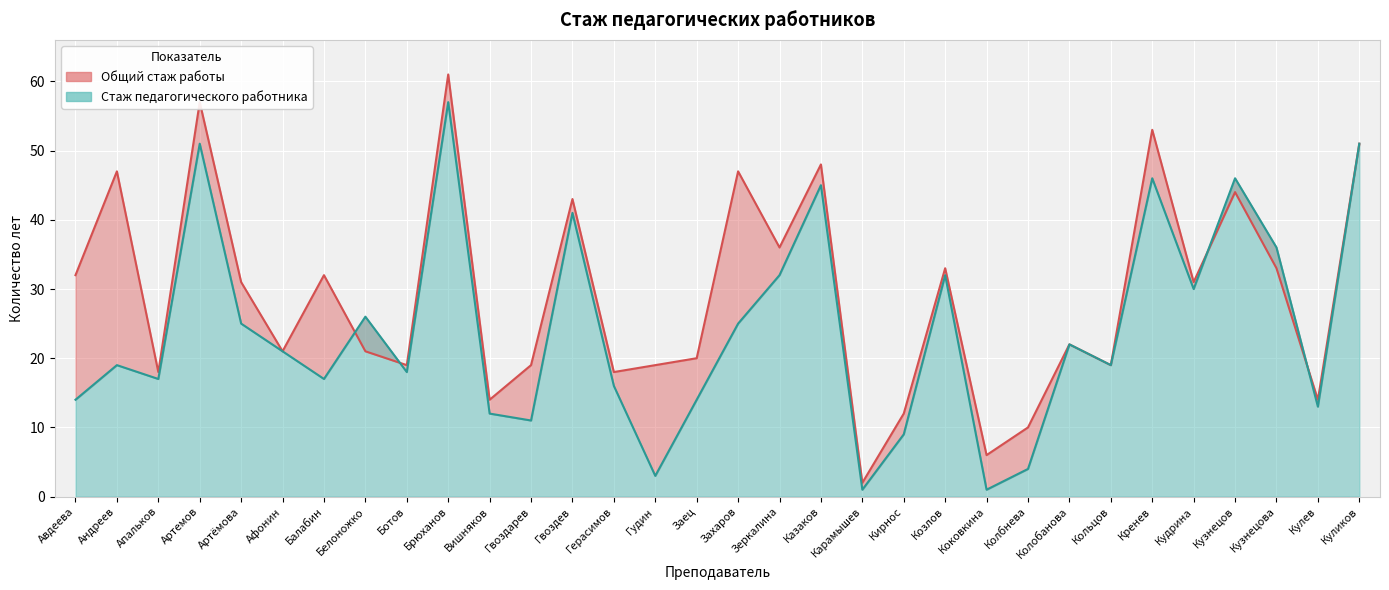

At which category is the sum across all series the highest?

Брюханов